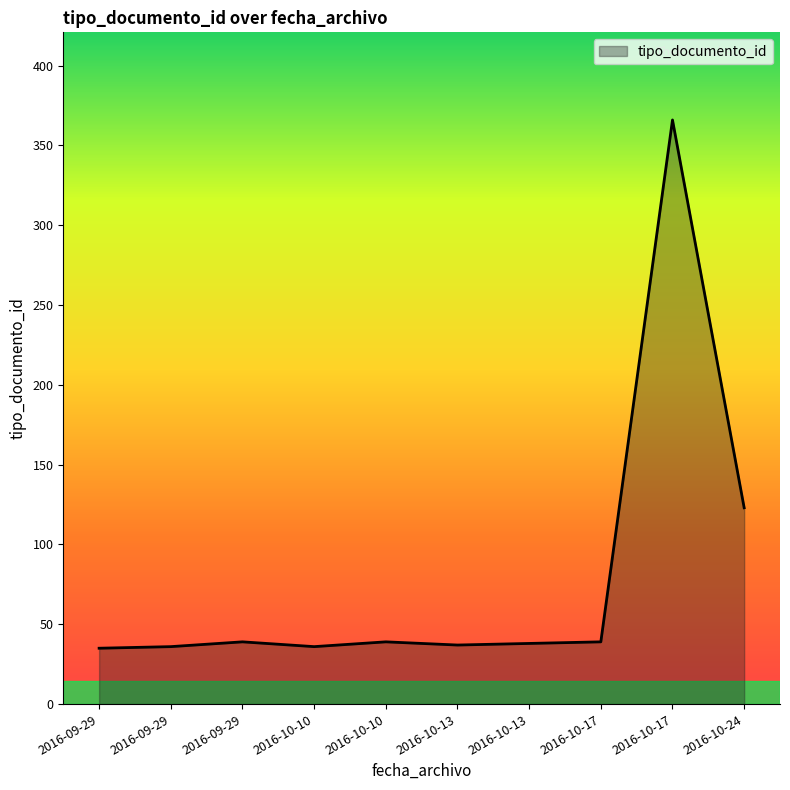

List the labels in order of value, largest first.

2016-10-17, 2016-10-24, 2016-10-17, 2016-10-10, 2016-09-29, 2016-10-13, 2016-10-13, 2016-10-10, 2016-09-29, 2016-09-29